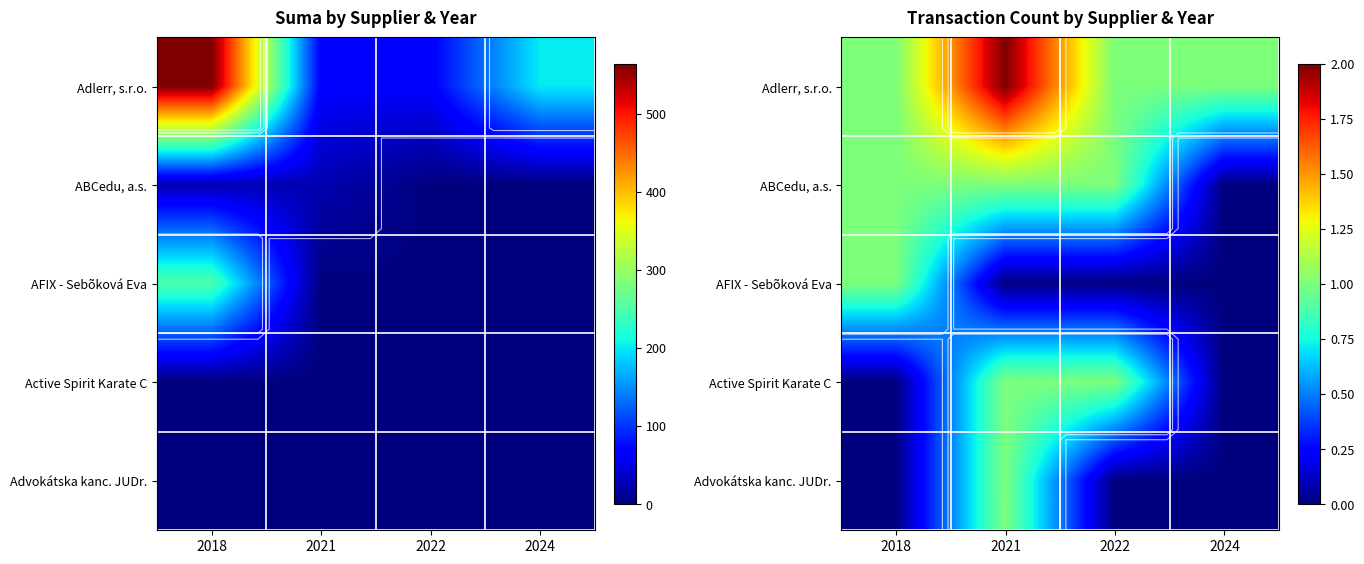

What is the total value across all series at 2018?

3